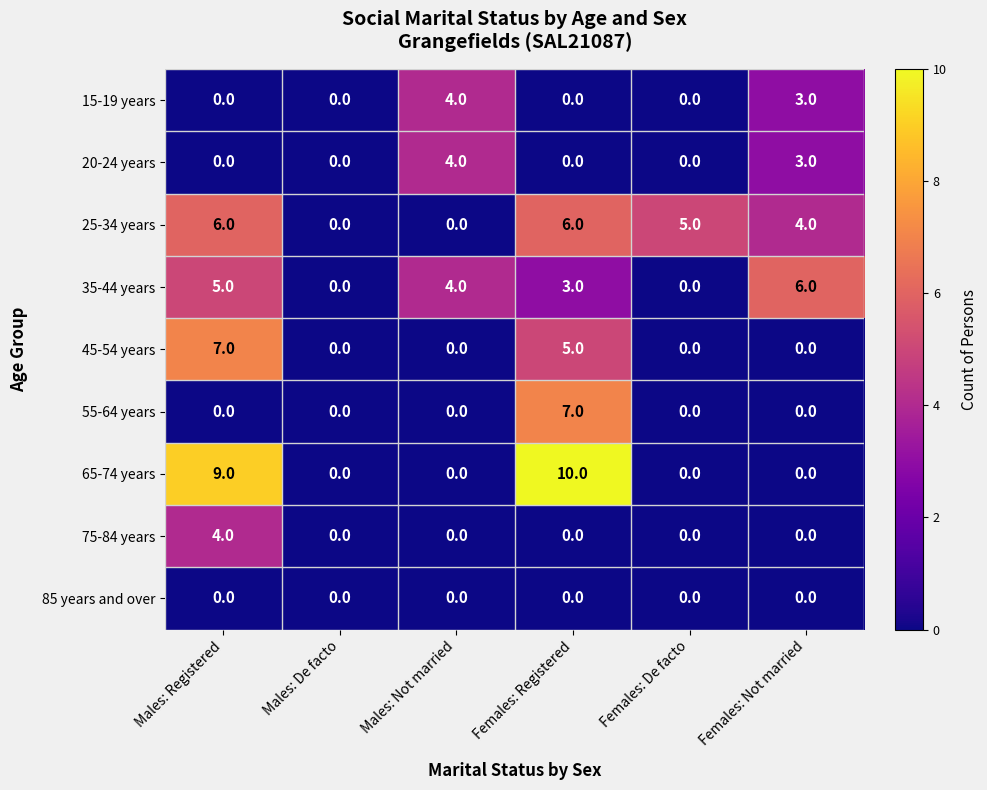

Is the value of 85 years and over at Females: Not married greater than the value of 25-34 years at Females: Not married?

No